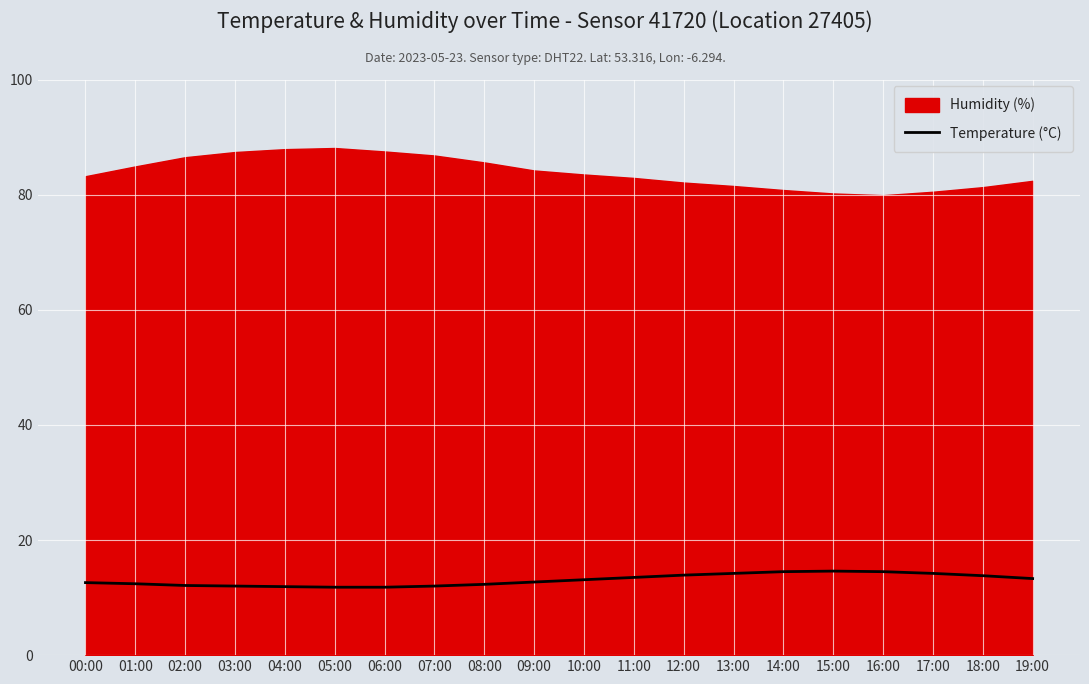

What is the label of the 9th point from the right?

11:00